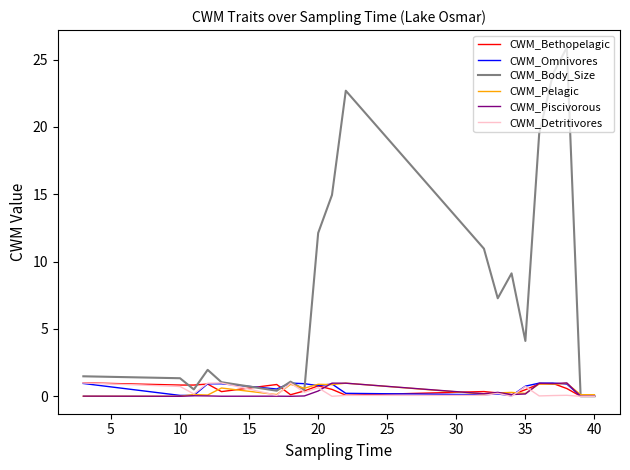

At how many categories does at least one series exceed 9?

8